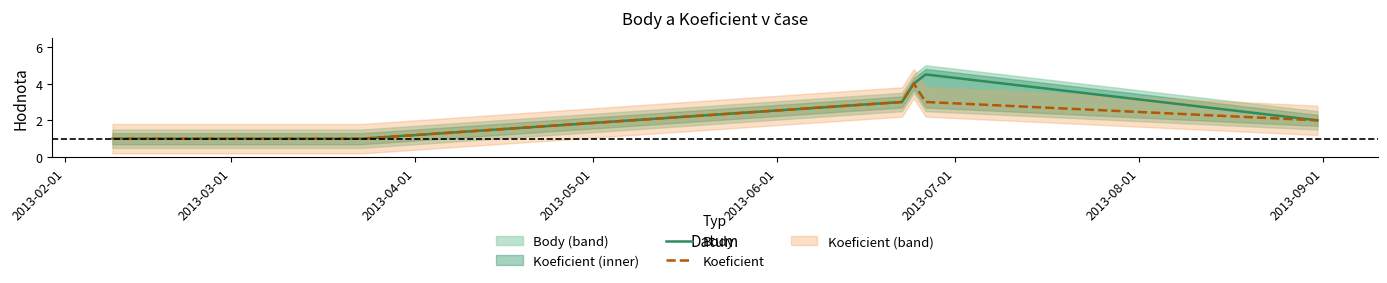

Which series has the largest total across all categories?

Body